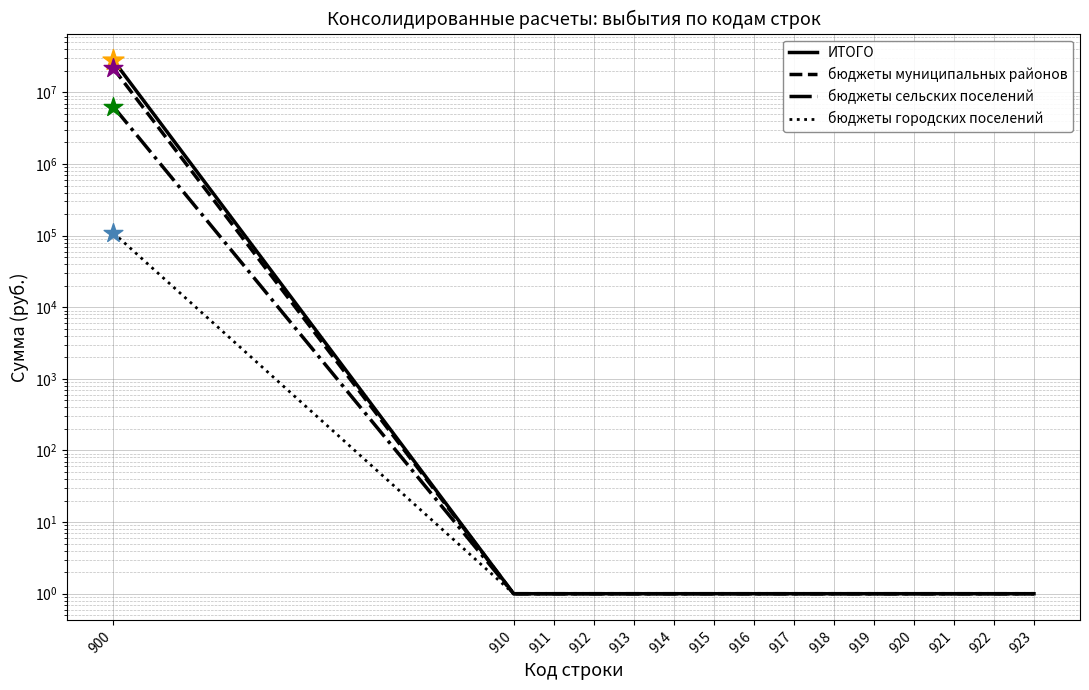

What are all the series names shown in the legend?

ИТОГО, бюджеты муниципальных районов, бюджеты сельских поселений, бюджеты городских поселений